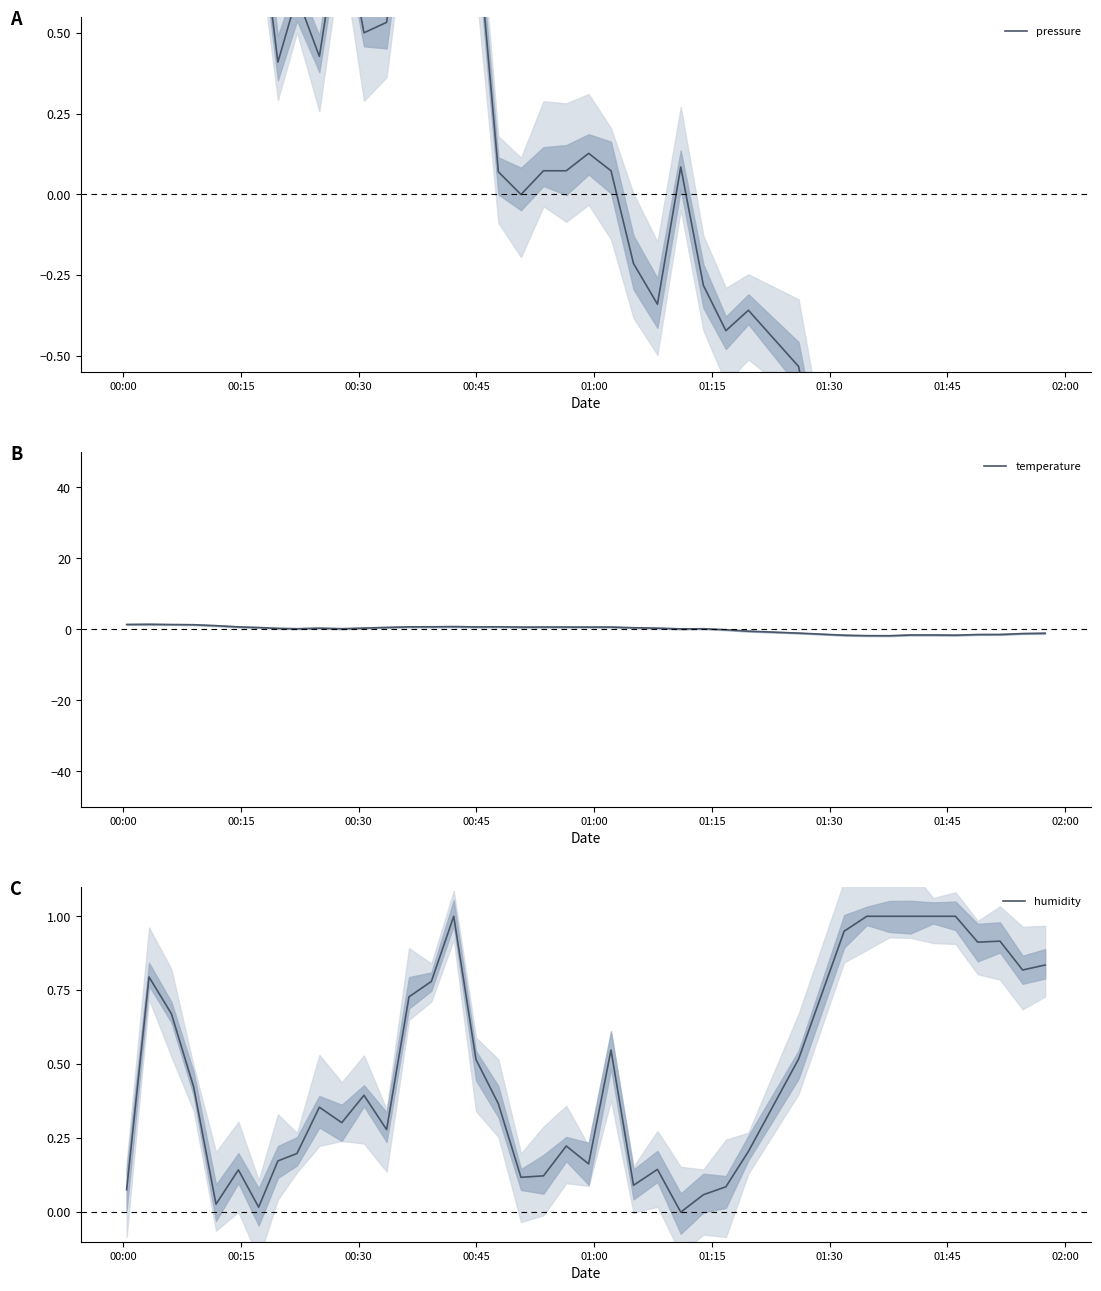

Does the chart have visible grid lines?

No